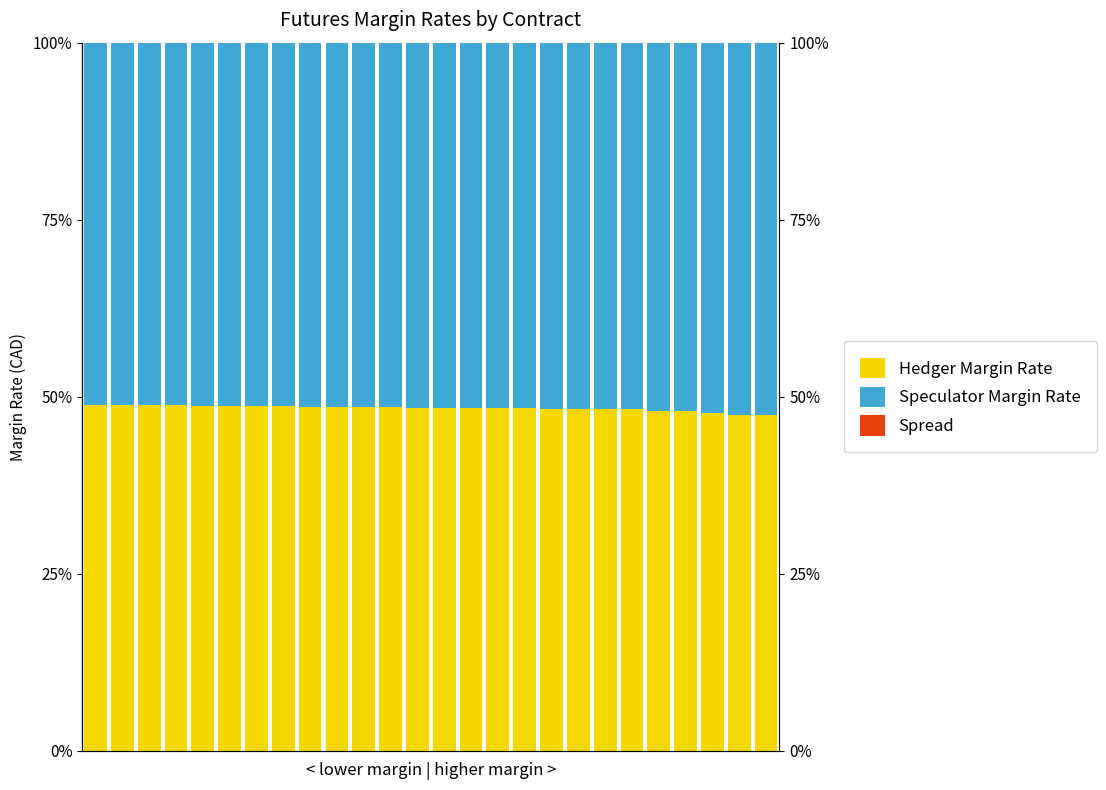

Which series has the largest range (max minus min)?

Hedger Margin Rate